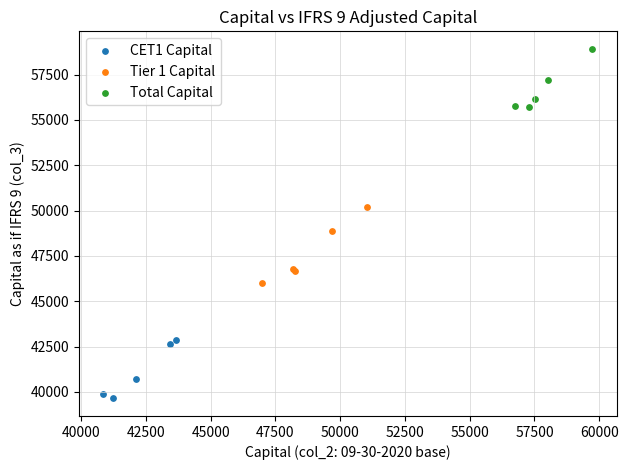

Which series reaches the minimum Y coordinate?

CET1 Capital